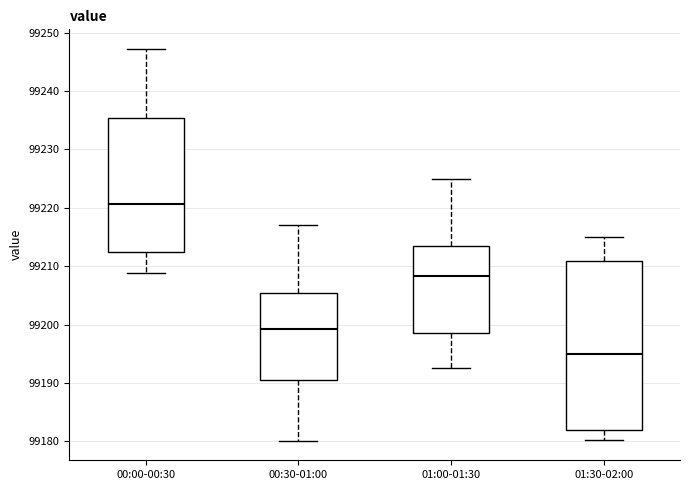

Which box has the lowest median line?

01:30-02:00